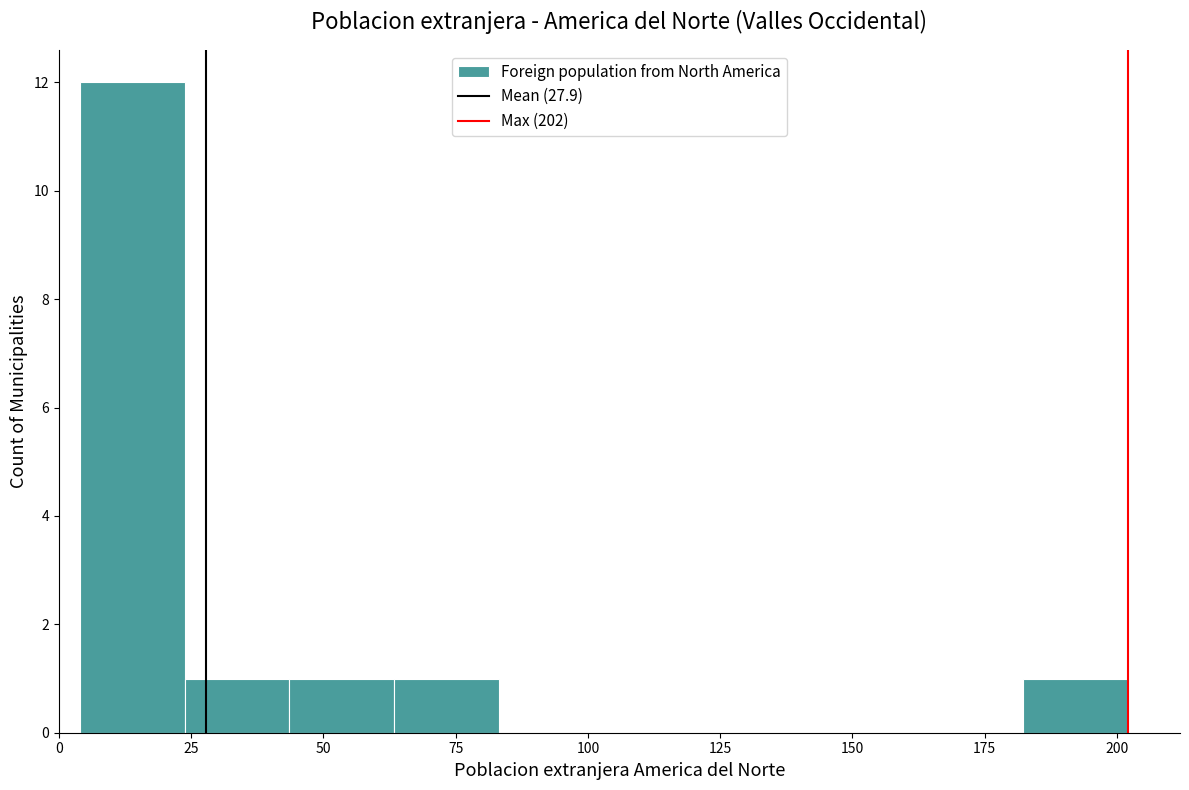

Read against the x-axis, roughly where is the centre of the tallest bar?

15